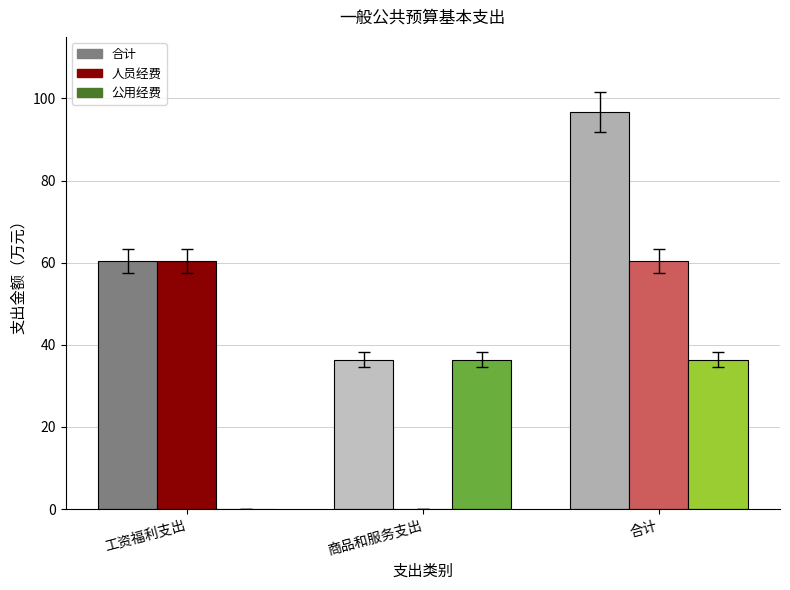

Read the 合计 value at 商品和服务支出.

36.4